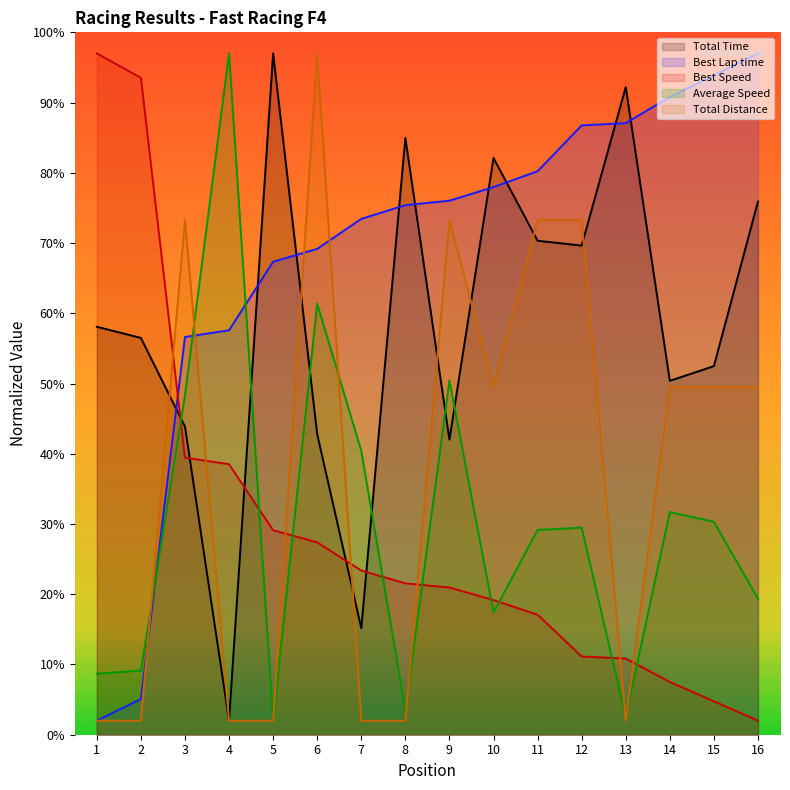

The Average Speed series shows 8.5 at 15. True or false?

False